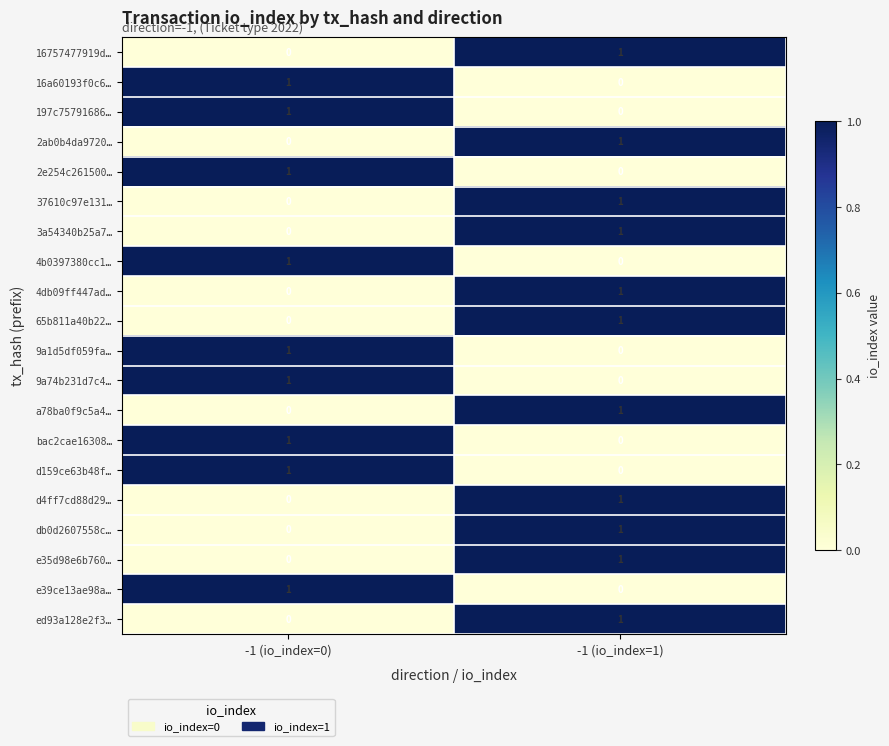

Where is 3a54340b25a7… nearest to the value 0?

-1 (io_index=0)